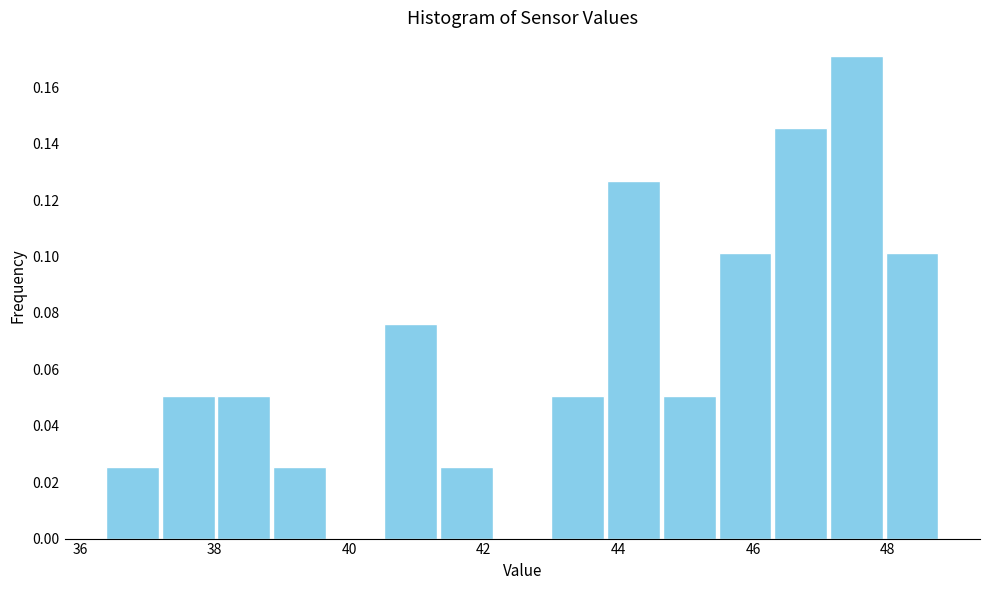

Reading left to right, transcribe this chart: for each bar, give the range it covers on the x-axis and its height. Neither the bar edges nor the heights are printed on the chart, so give them approximately, as read against the axes.

36.4 to 37.2: 0.026
37.2 to 38.0: 0.050
38.0 to 38.8: 0.050
38.8 to 39.6: 0.026
39.6 to 40.6: 0
40.6 to 41.4: 0.076
41.4 to 42.2: 0.026
42.2 to 43.0: 0
43.0 to 43.8: 0.050
43.8 to 44.6: 0.126
44.6 to 45.4: 0.050
45.4 to 46.2: 0.102
46.2 to 47.2: 0.146
47.2 to 48.0: 0.170
48.0 to 48.8: 0.102